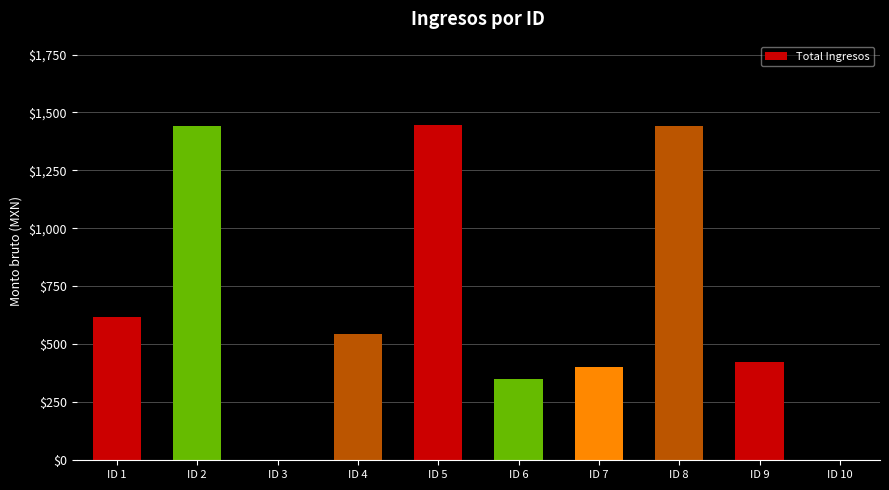

What is the sum of all values?

6663.4